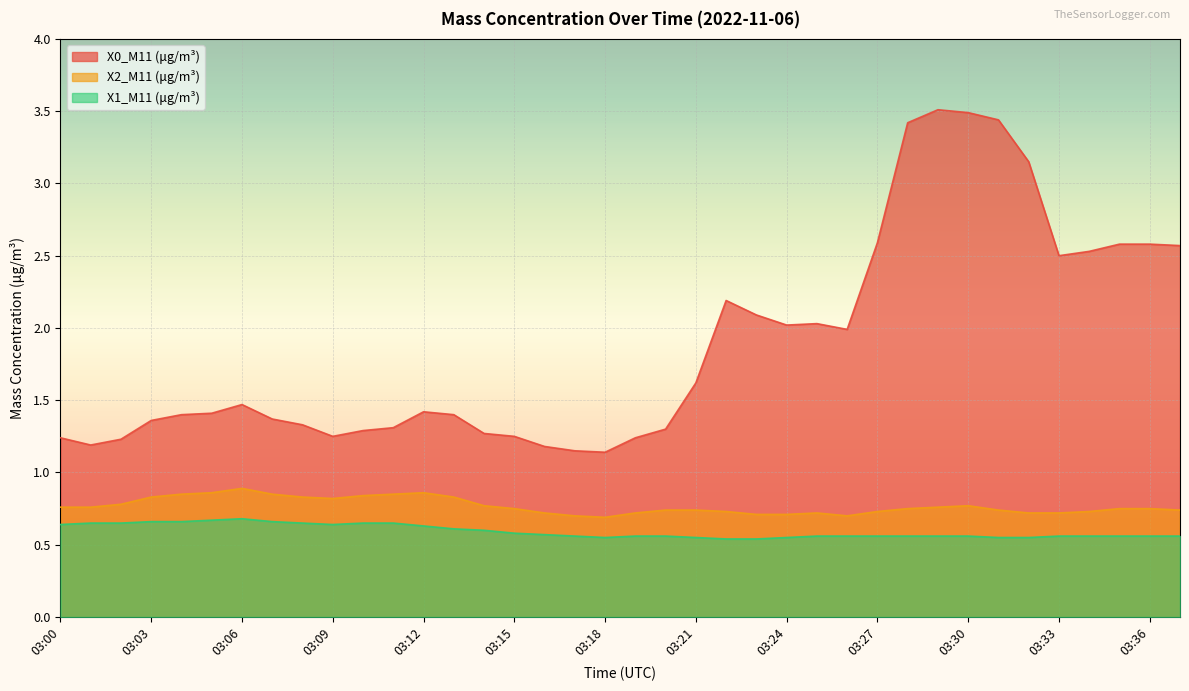

Which series has the largest total across all categories?

X0_M11 (μg/m³)